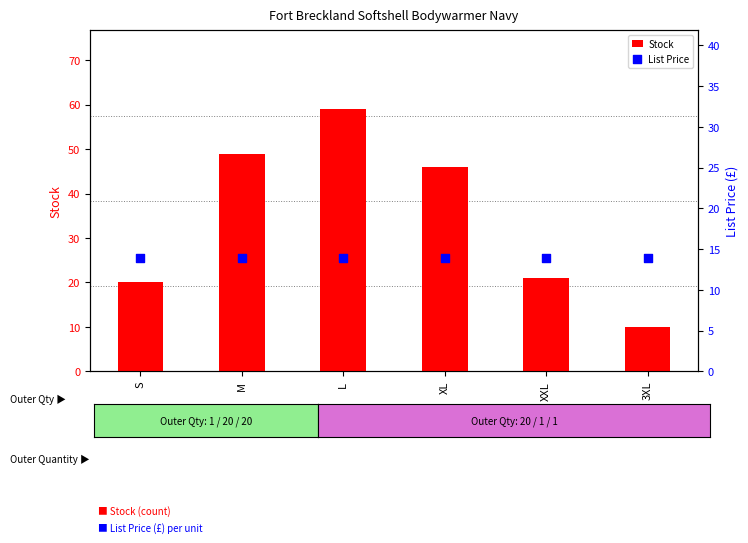

At how many categories does at least one series exceed 47?

2